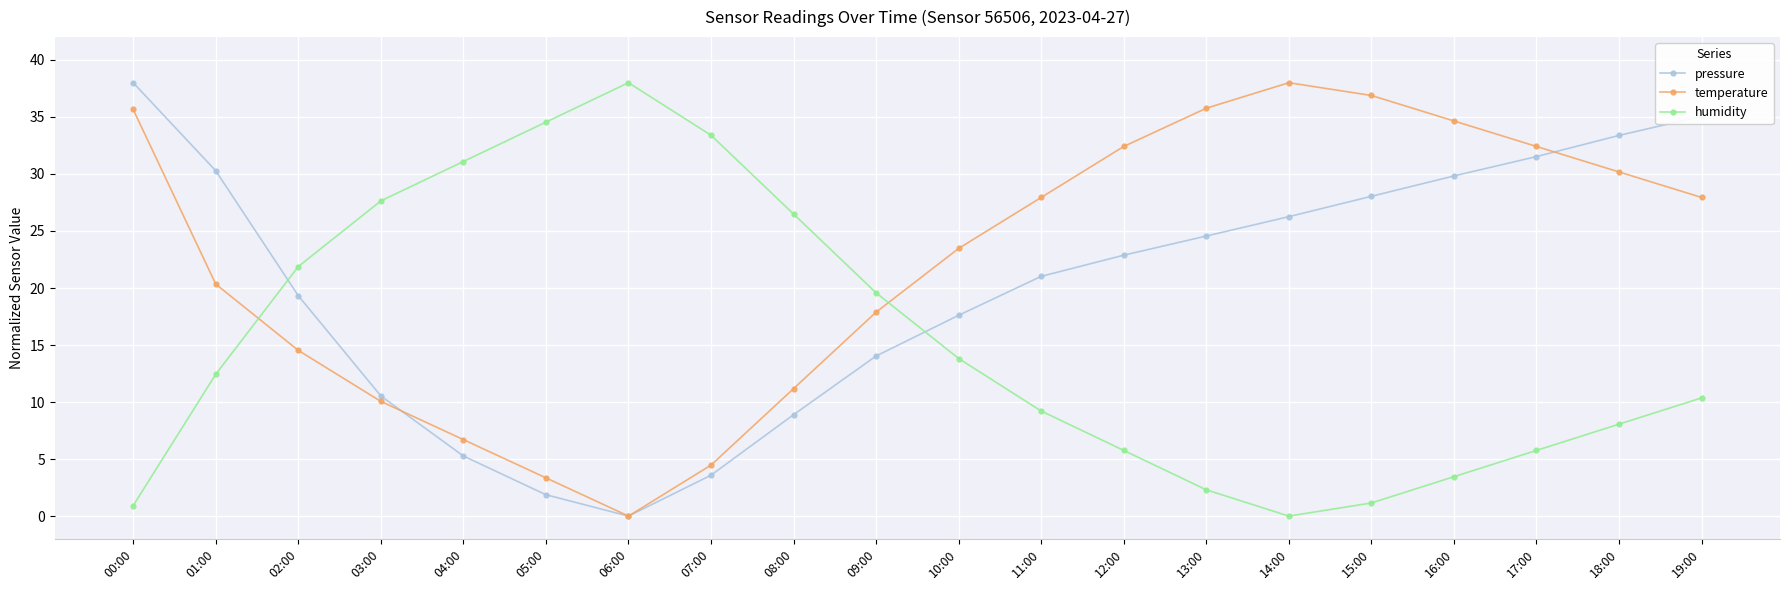

Where is the first local minimum for pressure?

06:00